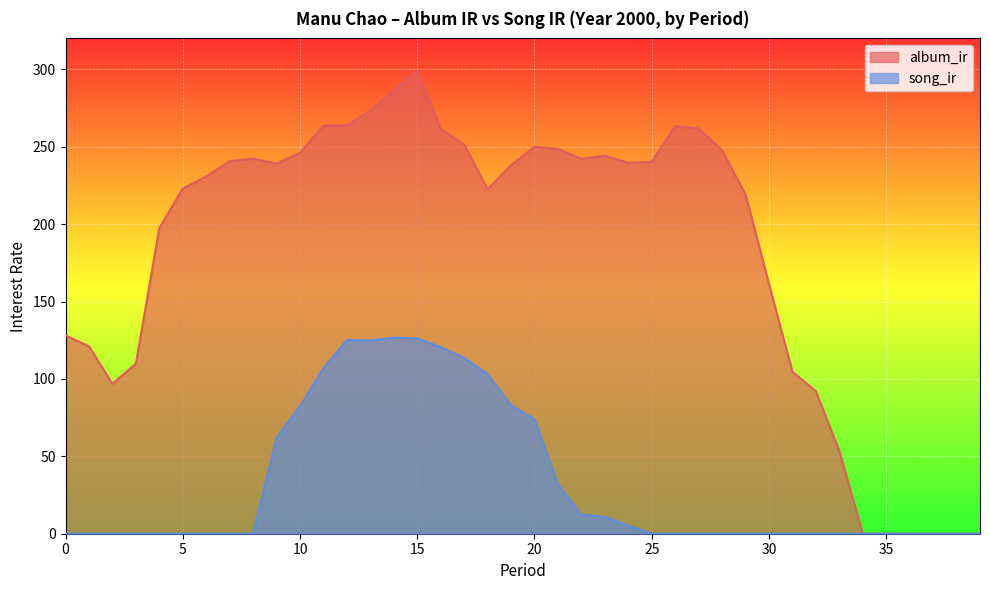

In album_ir, how many points are lower than both neighbors (excluding endpoints)?

5